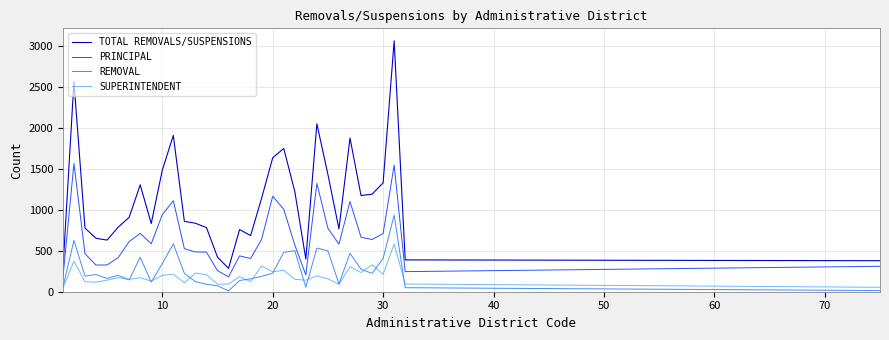

What are all the series names shown in the legend?

TOTAL REMOVALS/SUSPENSIONS, PRINCIPAL, REMOVAL, SUPERINTENDENT